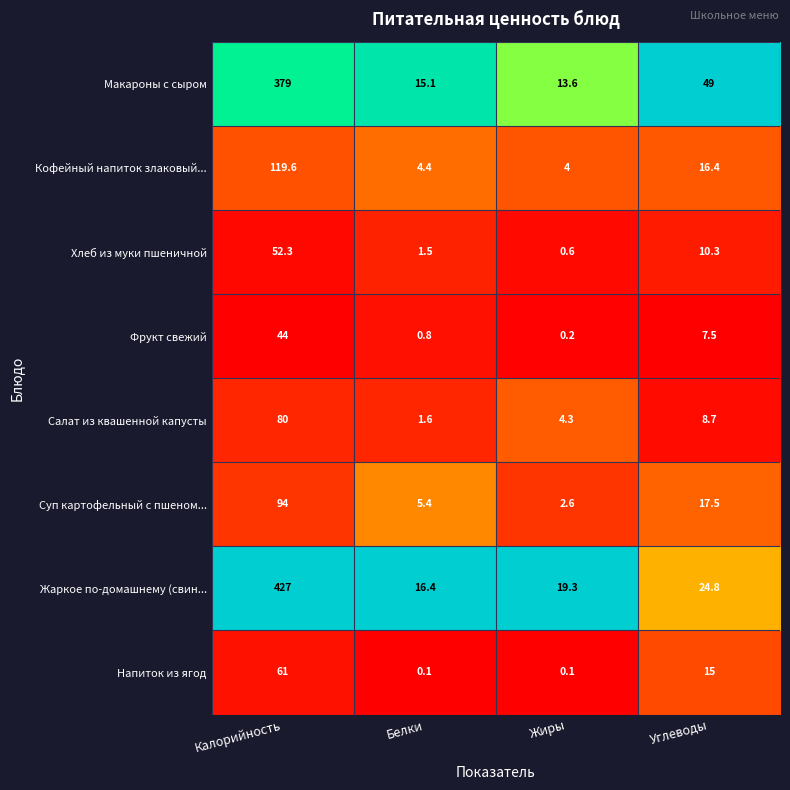

At which label is Кофейный напиток злаковый... closest to 61?

Углеводы